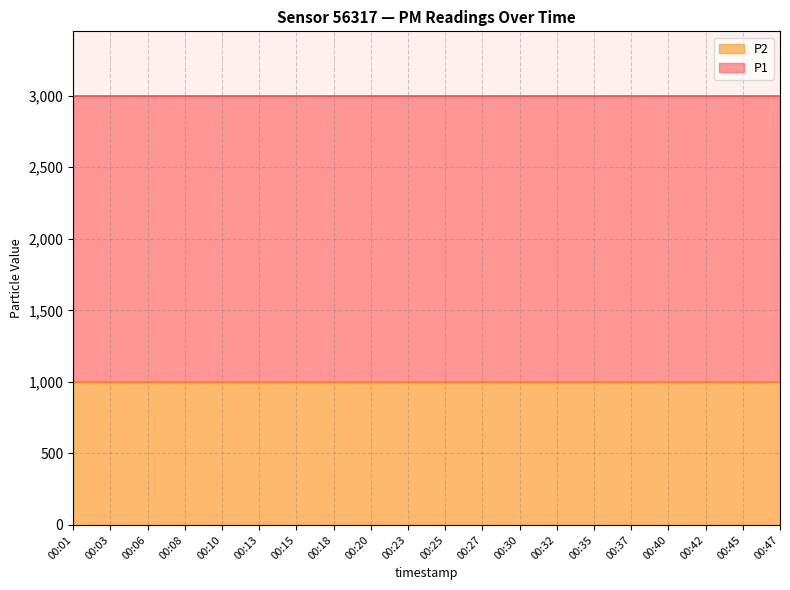

Reading left to right, extract all data points from this chart.

P1: 1999.9	1999.9	1999.9	1999.9	1999.9	1999.9	1999.9	1999.9	1999.9	1999.9	1999.9	1999.9	1999.9	1999.9	1999.9	1999.9	1999.9	1999.9	1999.9	1999.9
P2: 999.9	999.9	999.9	999.9	999.9	999.9	999.9	999.9	999.9	999.9	999.9	999.9	999.9	999.9	999.9	999.9	999.9	999.9	999.9	999.9